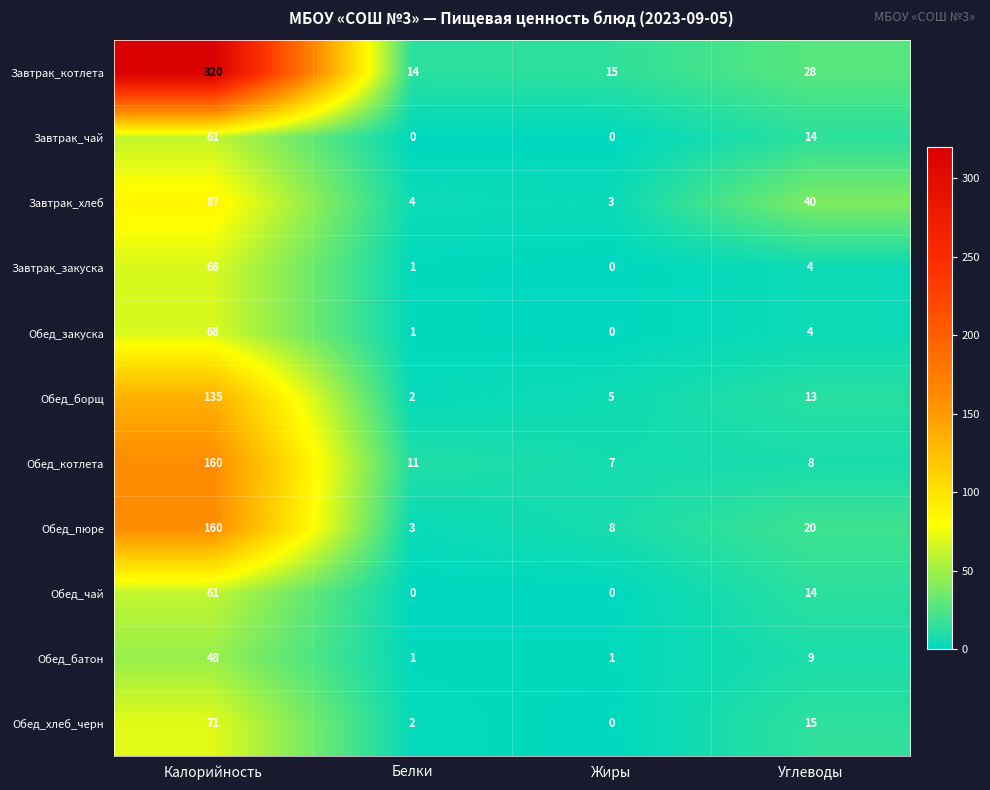

What is the total value across all series at Жиры?

39